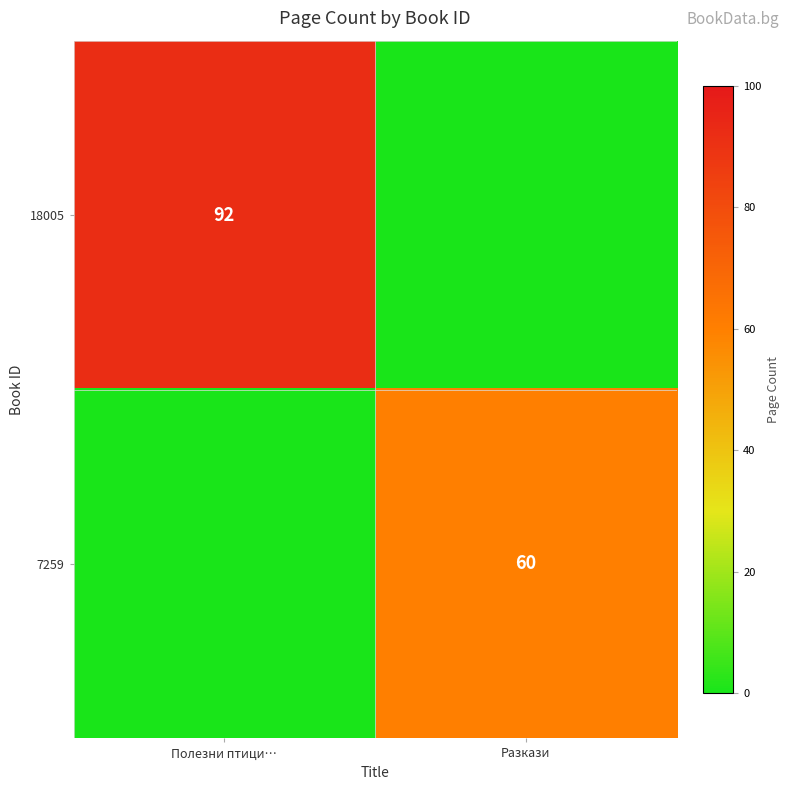

Is it true that 7259 equals 78 at Разкази?

False